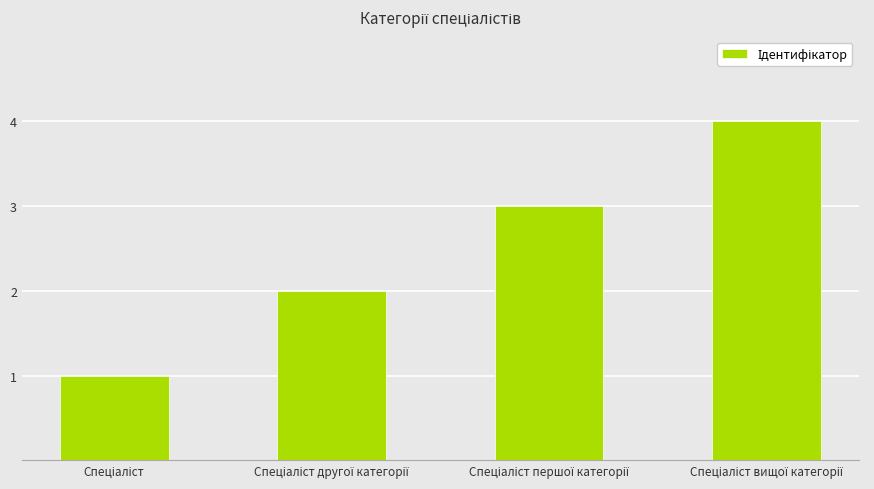

What is the difference between the maximum and minimum values?

3